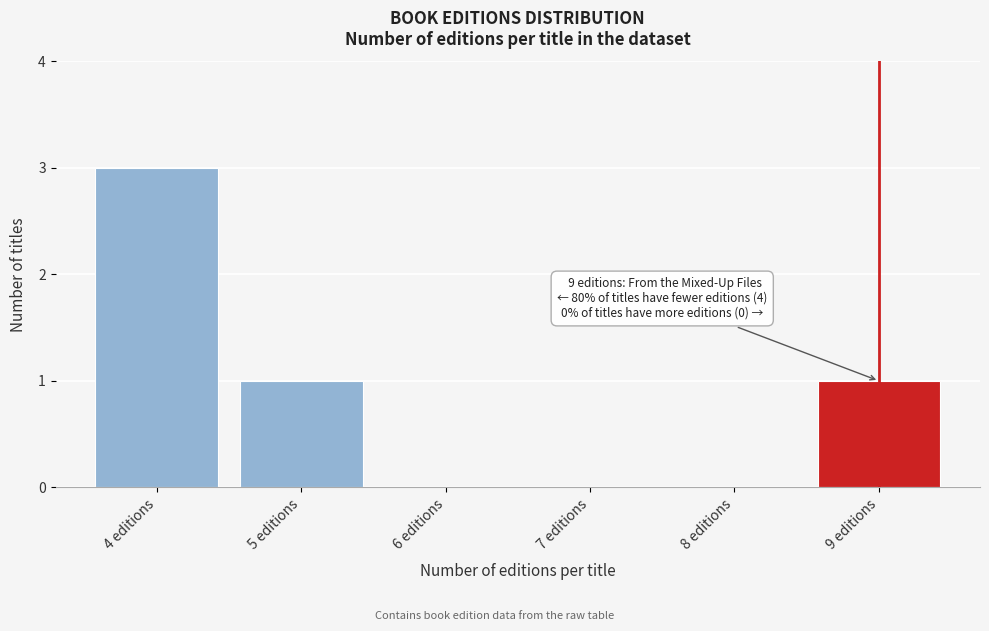

Reading right to left, transcribe all the data shown in this chart.

9 editions=1	8 editions=0	7 editions=0	6 editions=0	5 editions=1	4 editions=3